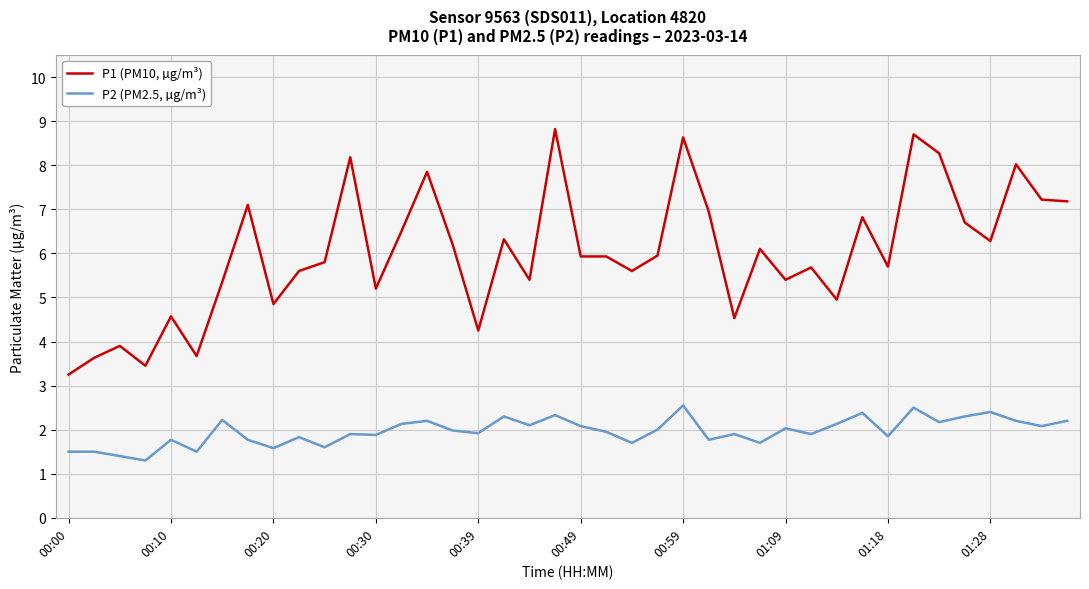

True or false: P1 (PM10, µg/m³) and P2 (PM2.5, µg/m³) intersect in this chart.

False